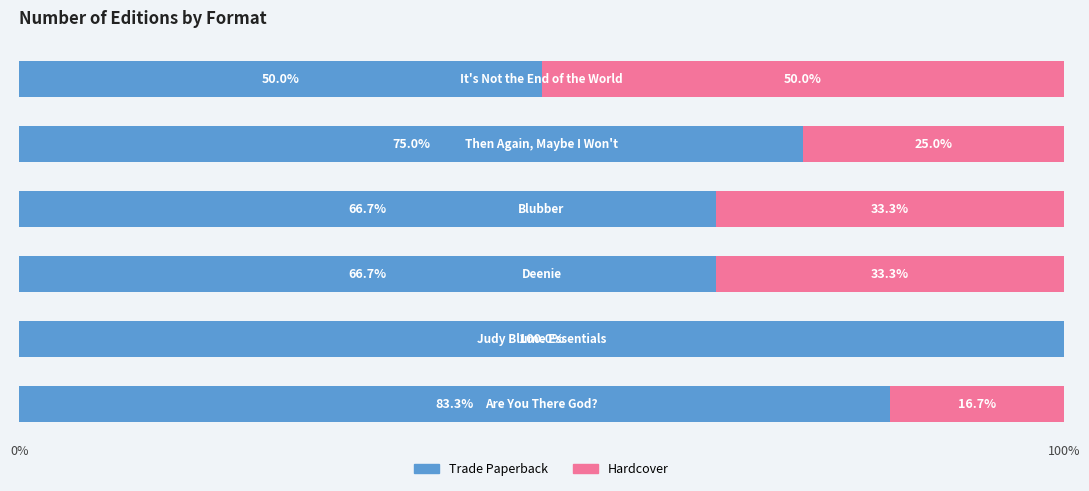

What is the highest value of the Trade Paperback series?

100.0